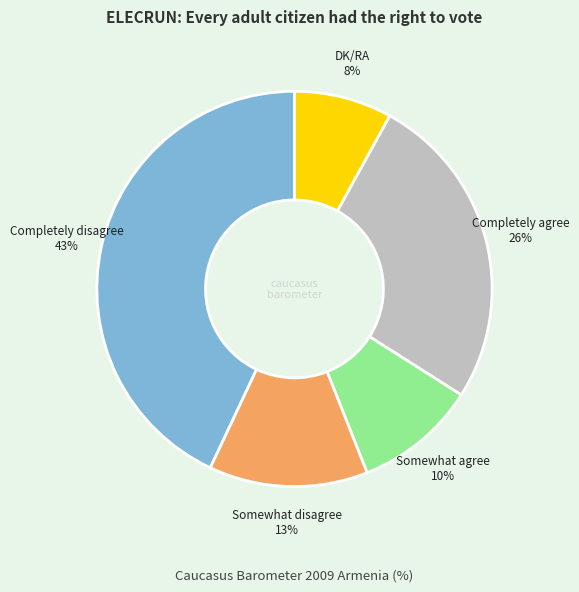

Is there any slice that represents more than half of the pie?

No